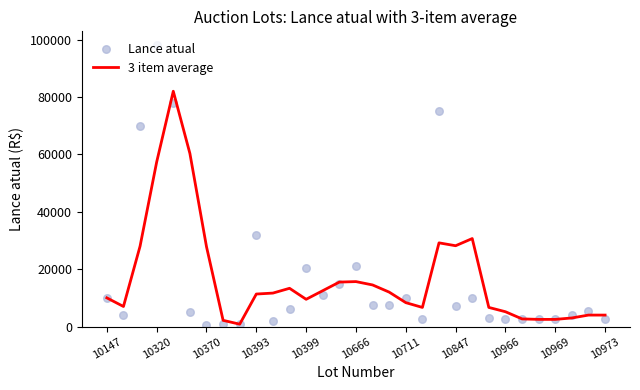

True or false: 3 item average has a value of 5166.7 at 10966.

True